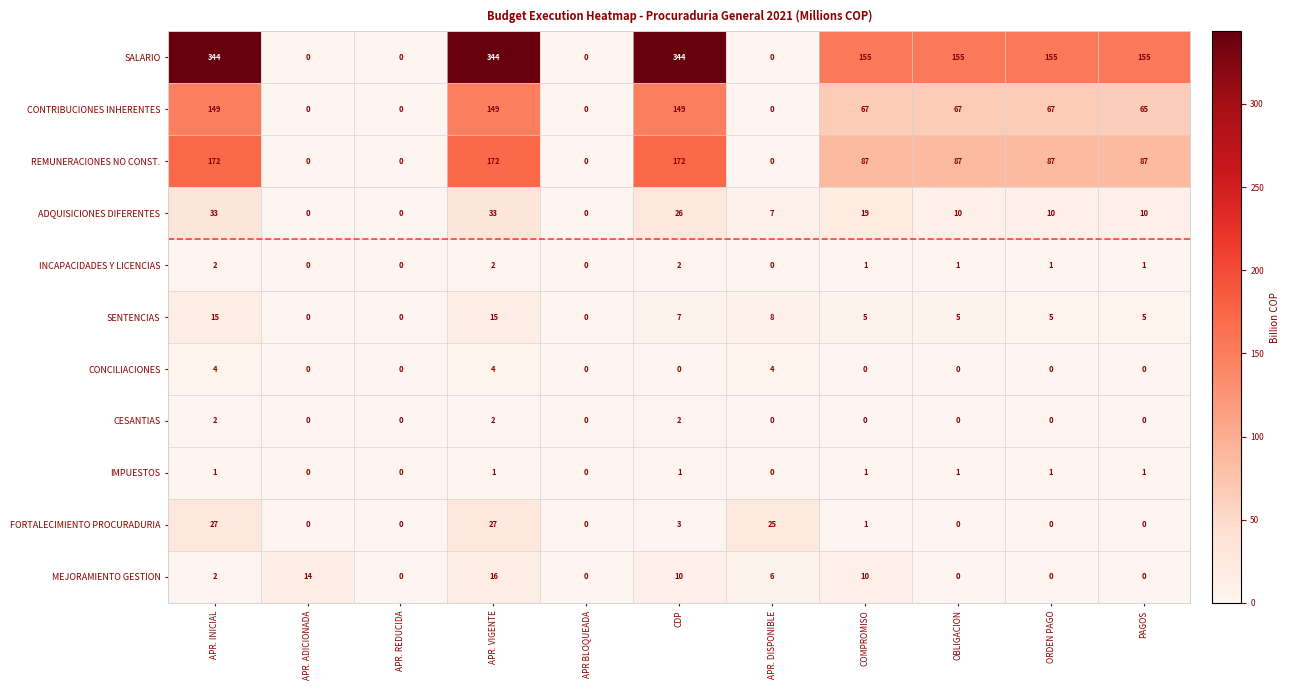

What is the sum of all SALARIO values?

1652